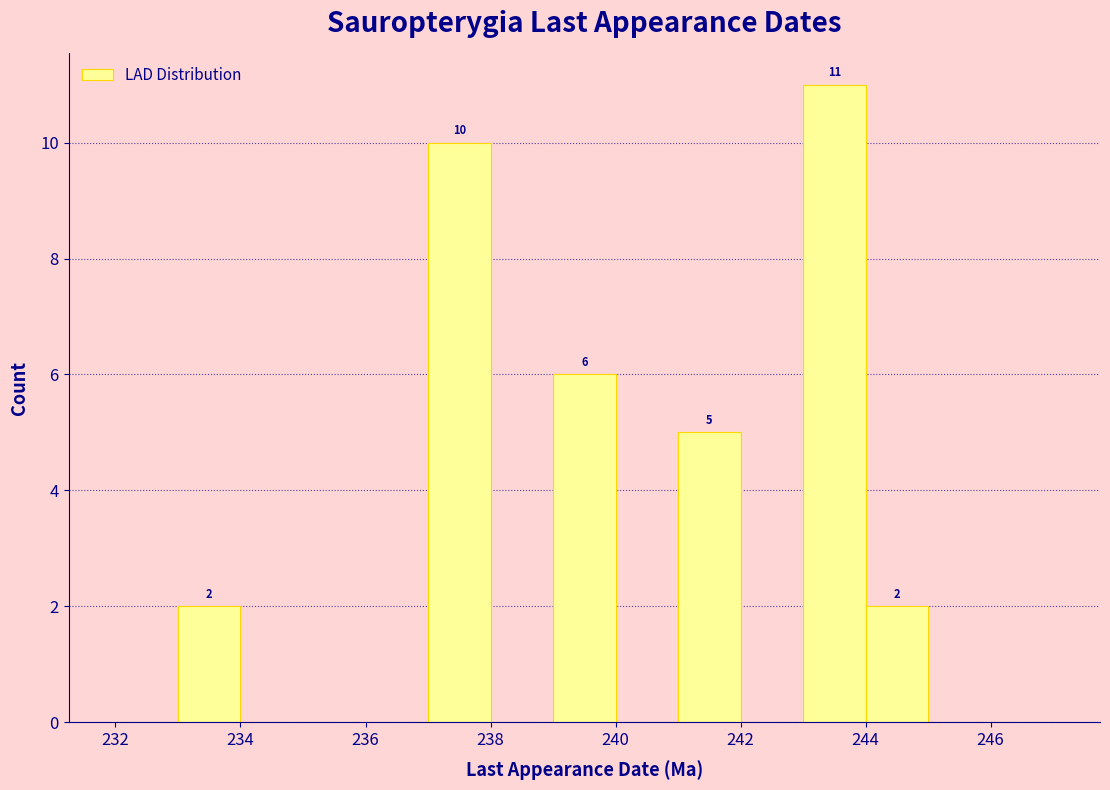

Over which range of the x-axis is the bar tallest?

243 to 244